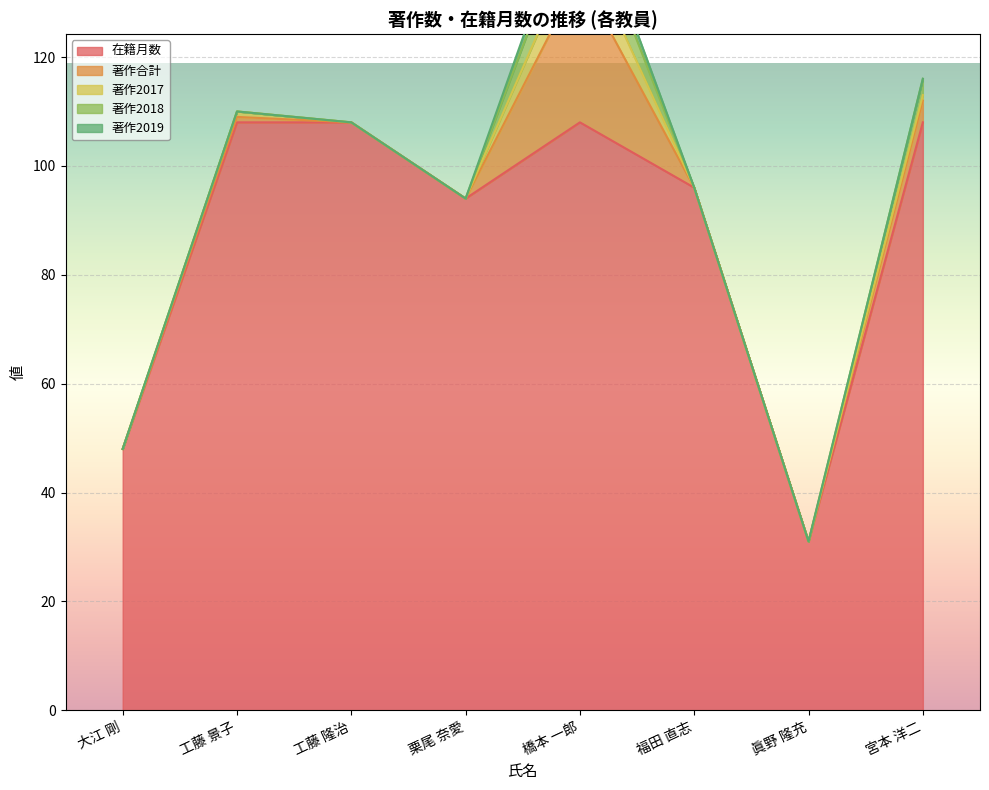

Reading left to right, list all the values displayed in this chart.

在籍月数: 大江 剛=48	工藤 景子=108	工藤 隆治=108	栗尾 奈愛=94	橋本 一郎=108	福田 直志=96	眞野 隆充=31	宮本 洋二=108
著作合計: 大江 剛=0	工藤 景子=1	工藤 隆治=0	栗尾 奈愛=0	橋本 一郎=27	福田 直志=0	眞野 隆充=0	宮本 洋二=4
著作2017: 大江 剛=0	工藤 景子=1	工藤 隆治=0	栗尾 奈愛=0	橋本 一郎=7	福田 直志=0	眞野 隆充=0	宮本 洋二=1
著作2018: 大江 剛=0	工藤 景子=0	工藤 隆治=0	栗尾 奈愛=0	橋本 一郎=8	福田 直志=0	眞野 隆充=0	宮本 洋二=3
著作2019: 大江 剛=0	工藤 景子=0	工藤 隆治=0	栗尾 奈愛=0	橋本 一郎=3	福田 直志=0	眞野 隆充=0	宮本 洋二=0